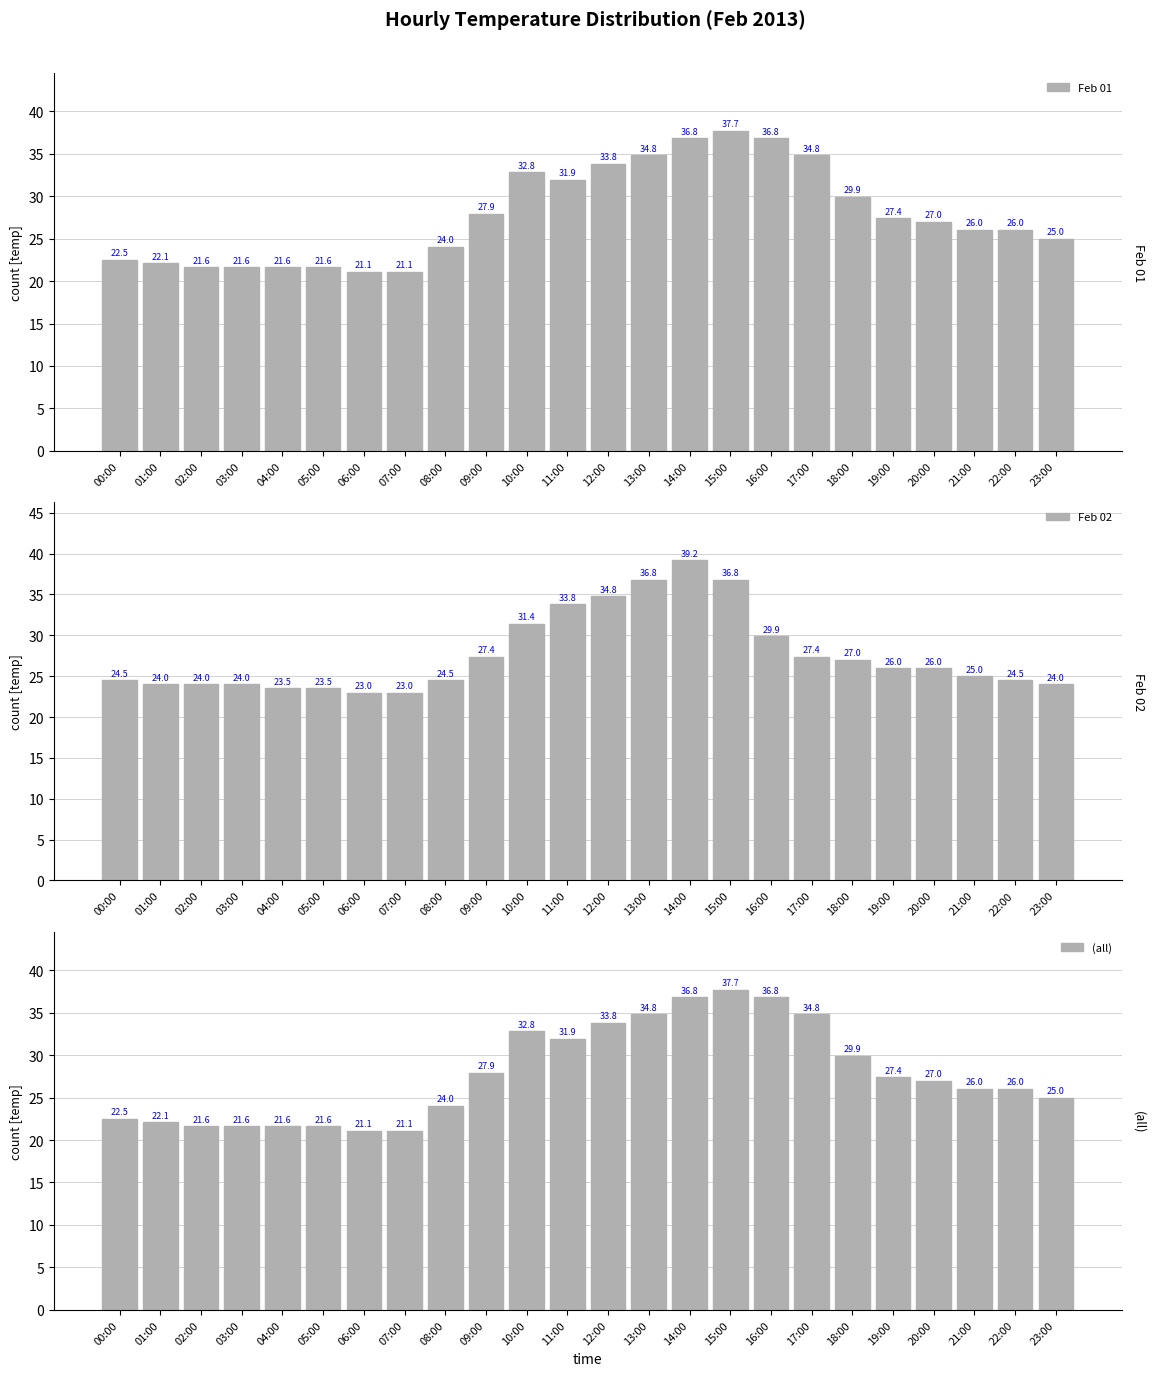

Which category has the lowest value in the (all) series?

06:00